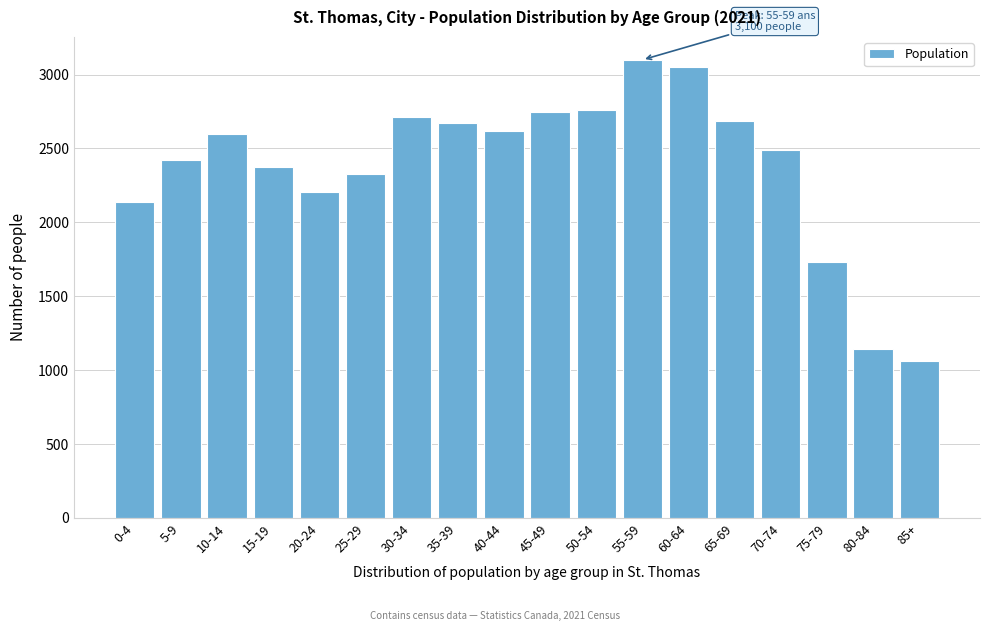

Read the value at 35-39, to the nearest 100.

2700